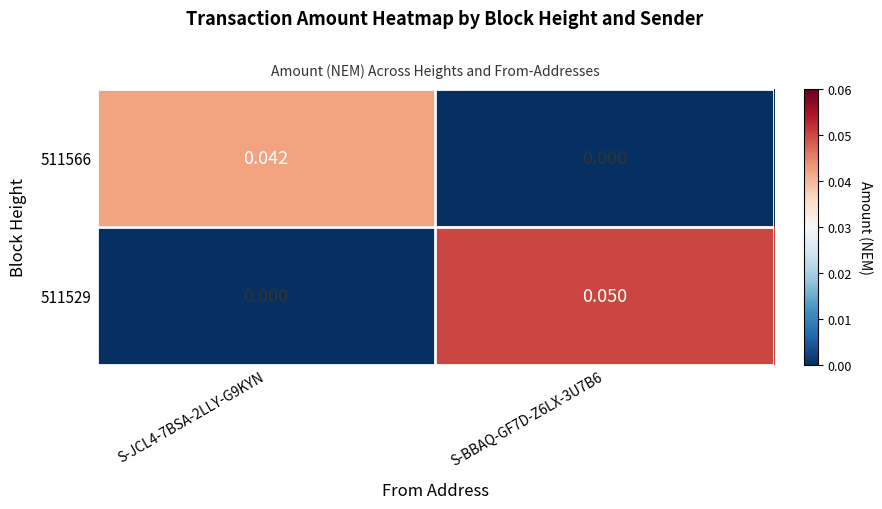

Is the value of 511529 at S-JCL4-7BSA-2LLY-G9KYN greater than the value of 511566 at S-JCL4-7BSA-2LLY-G9KYN?

No